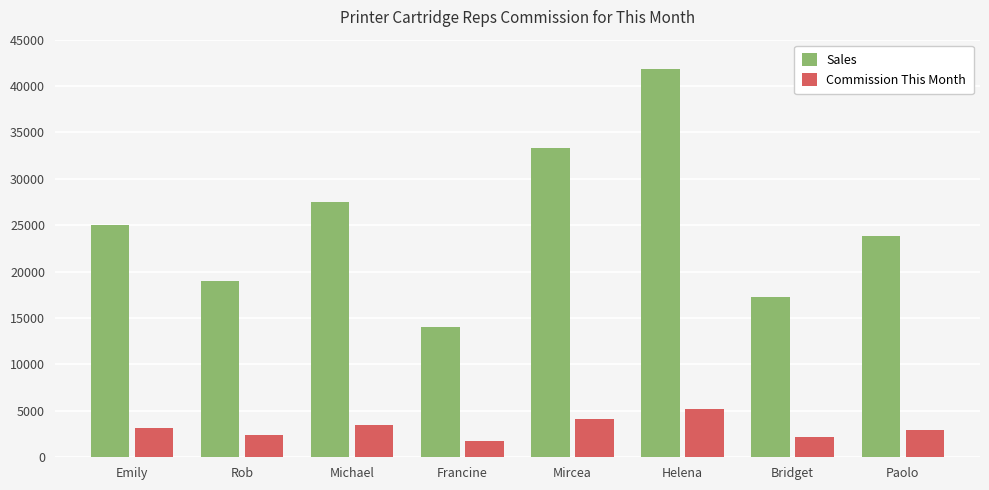

List the series in order of their peak value, highest first.

Sales, Commission This Month